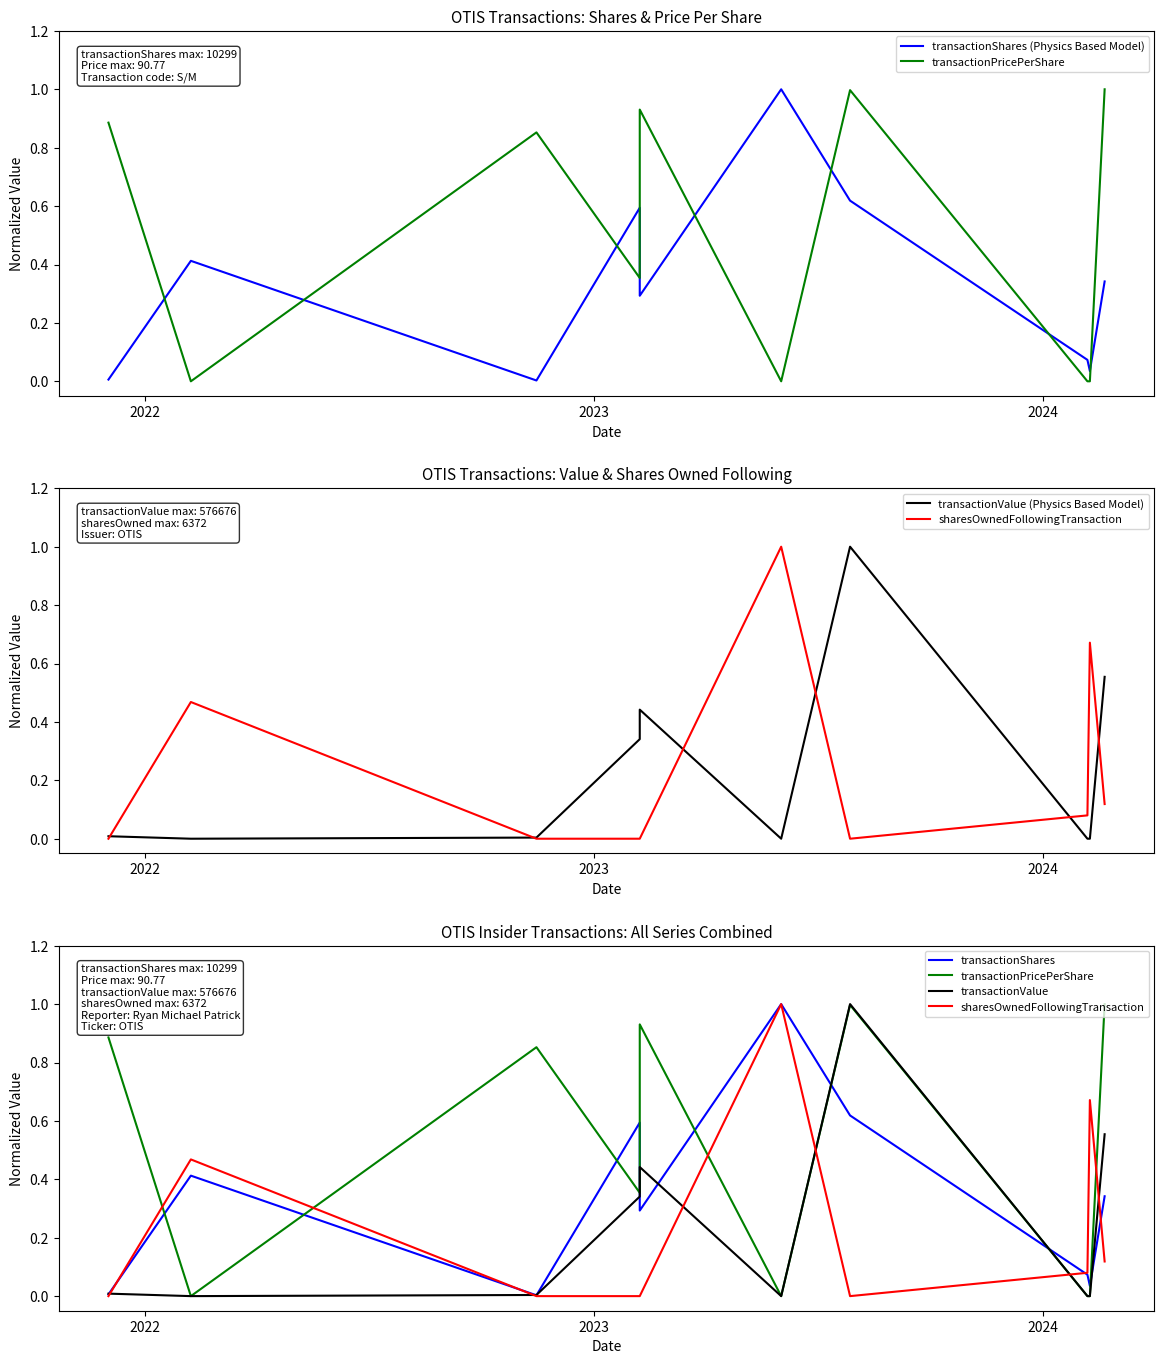

True or false: transactionValue has a value of 0.0 at 2021.

False